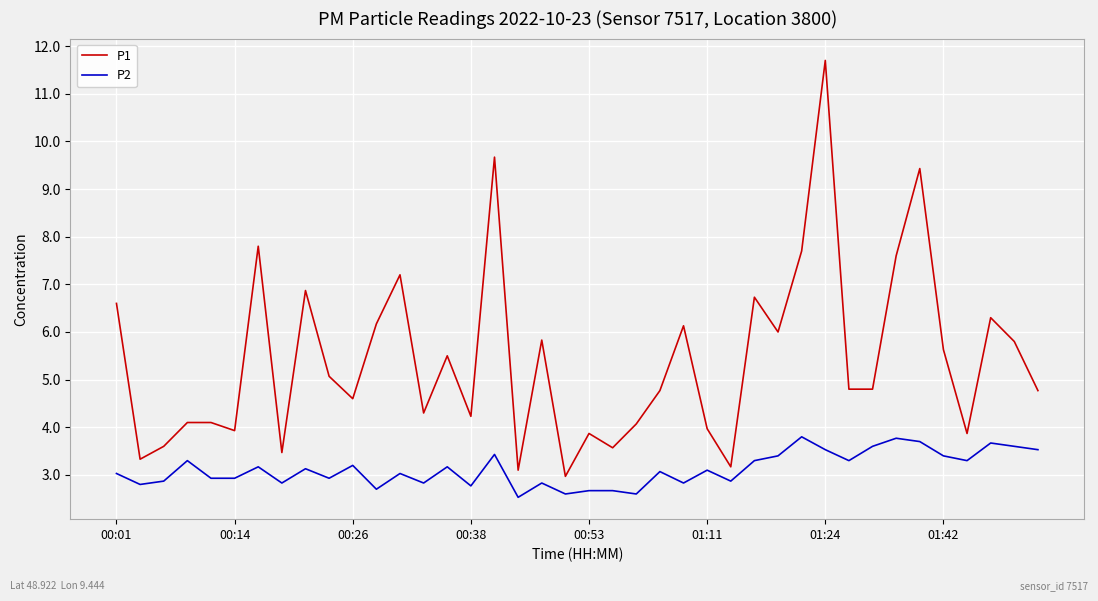

True or false: P2 and P1 intersect in this chart.

False